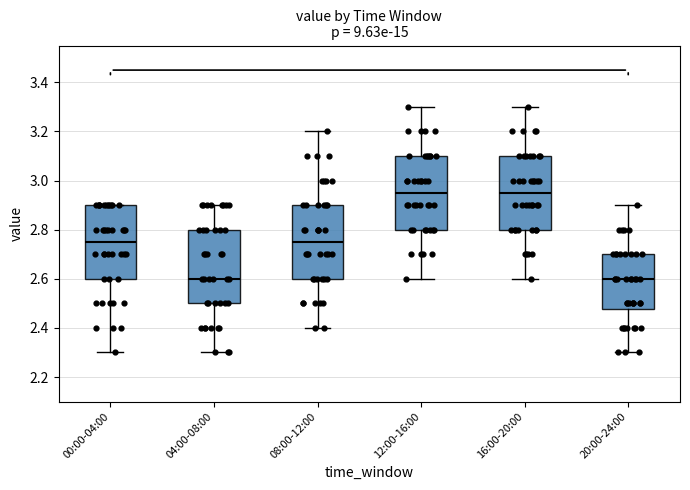

Where is the lower edge of the box for 04:00-08:00 on the y-axis? The values are not printed on the chart, so give them approximately, as read against the axis.

2.50